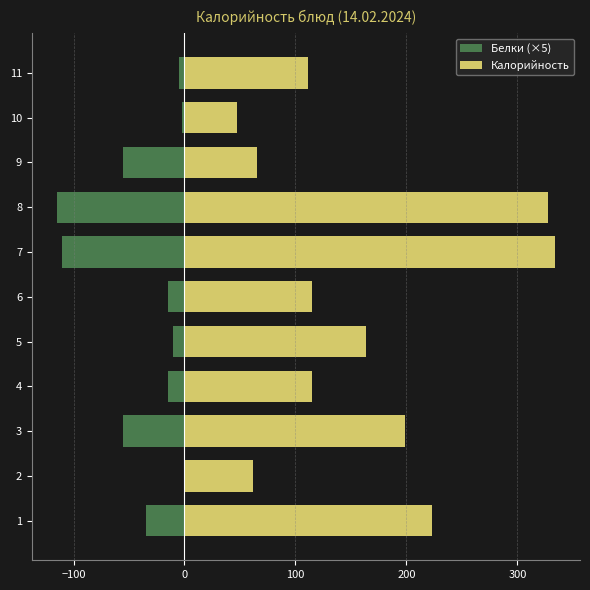

What is the label of the 4th bar from the right?

7